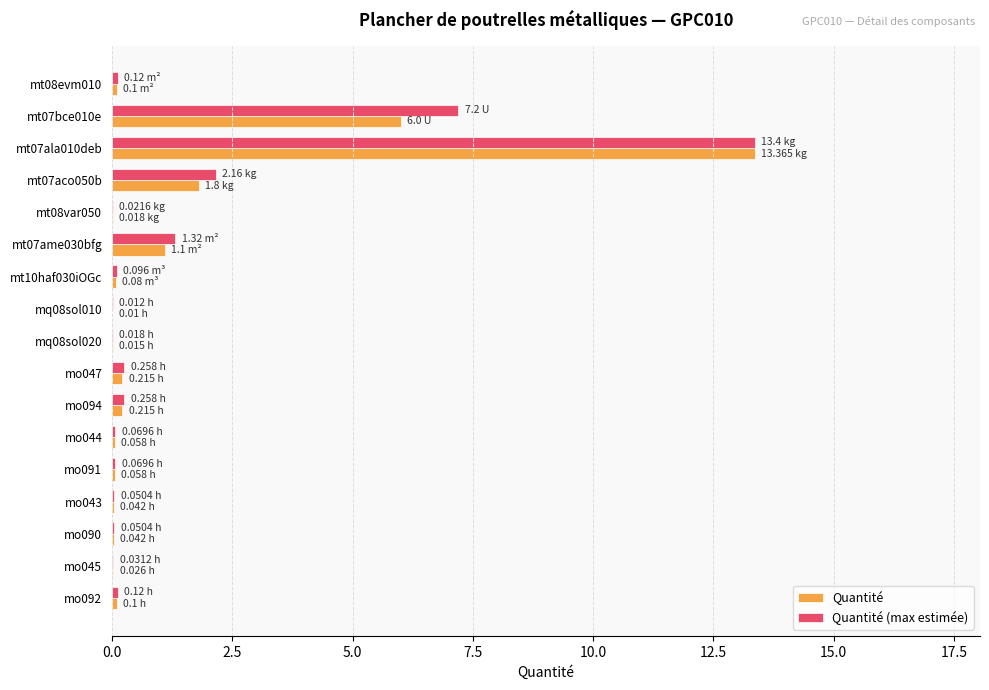

Is the value of Quantité (max estimée) at mt07ala010deb greater than the value of Quantité at mo047?

Yes